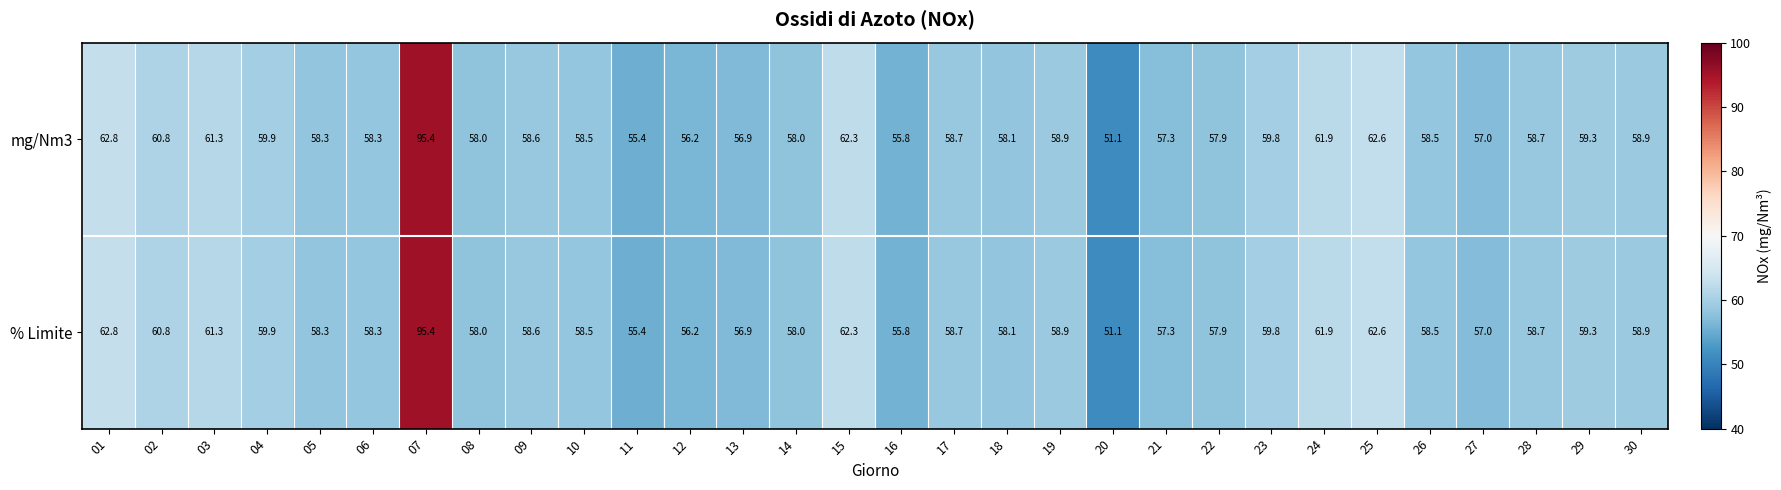

Count the number of data series in this chart.

2